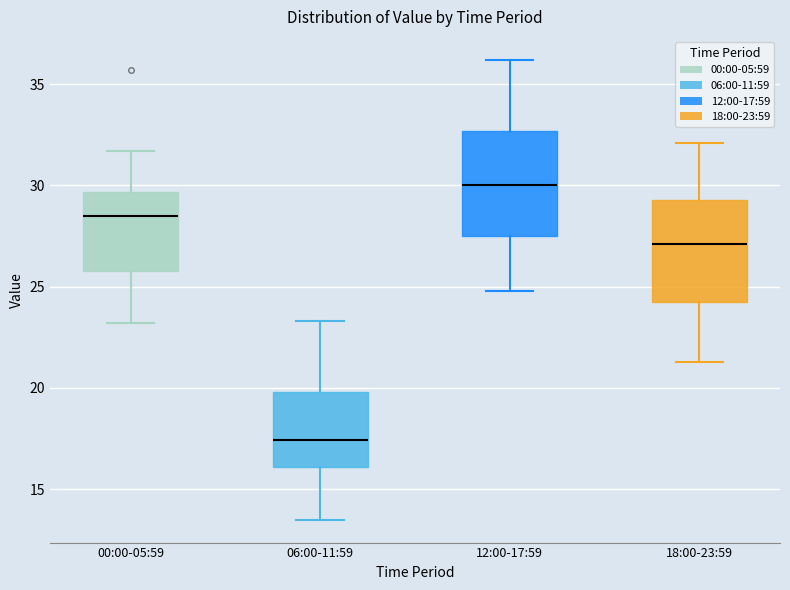

Reading left to right, read every box against the y-axis: the position of its median line, the range the box covers, and the ends of its whiskers. The values are not printed on the chart, so give them approximately, as read against the axis.

00:00-05:59: median 28.5, box 26.0 to 29.5, whiskers 23.0 to 31.5
06:00-11:59: median 17.5, box 16.0 to 20.0, whiskers 13.5 to 23.5
12:00-17:59: median 30.0, box 27.5 to 32.5, whiskers 25.0 to 36.0
18:00-23:59: median 27.0, box 24.5 to 29.5, whiskers 21.5 to 32.0